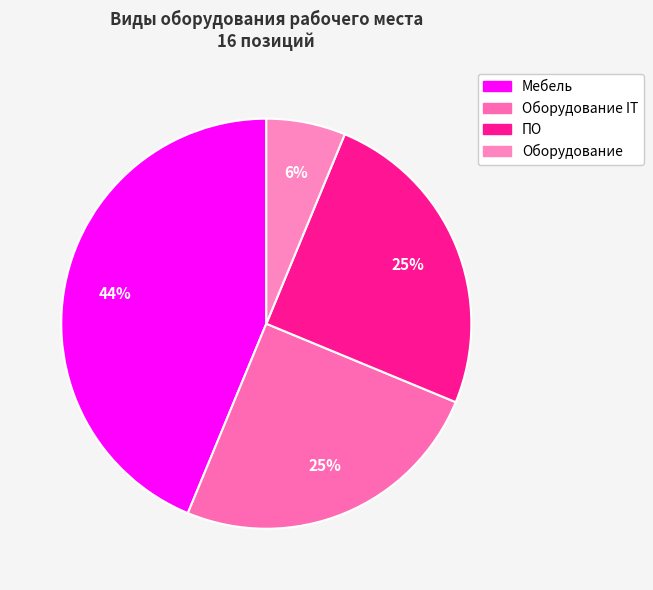

How many segments does this pie chart have?

4